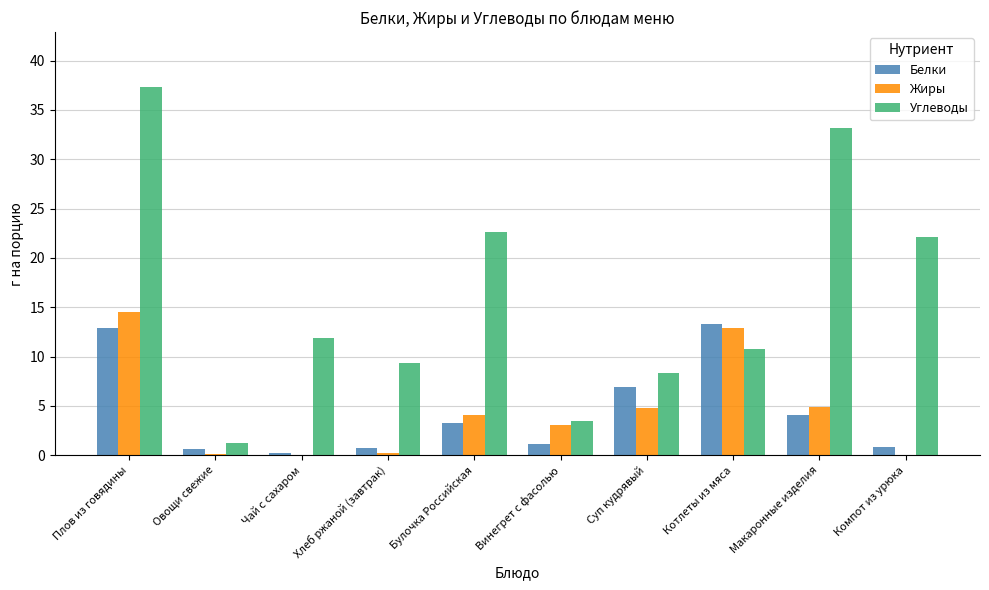

What is the total value across all series at Винегрет с фасолью?

7.7